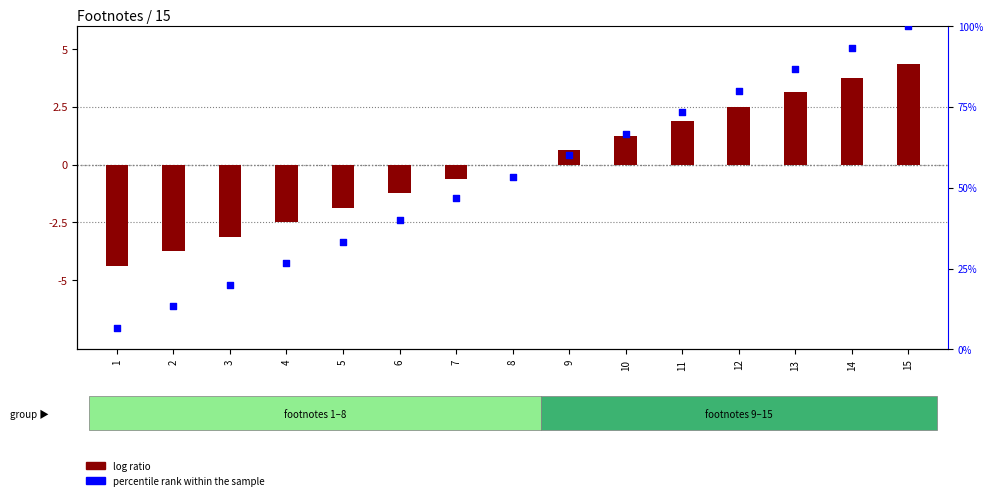

At which category is the sum across all series the highest?

15